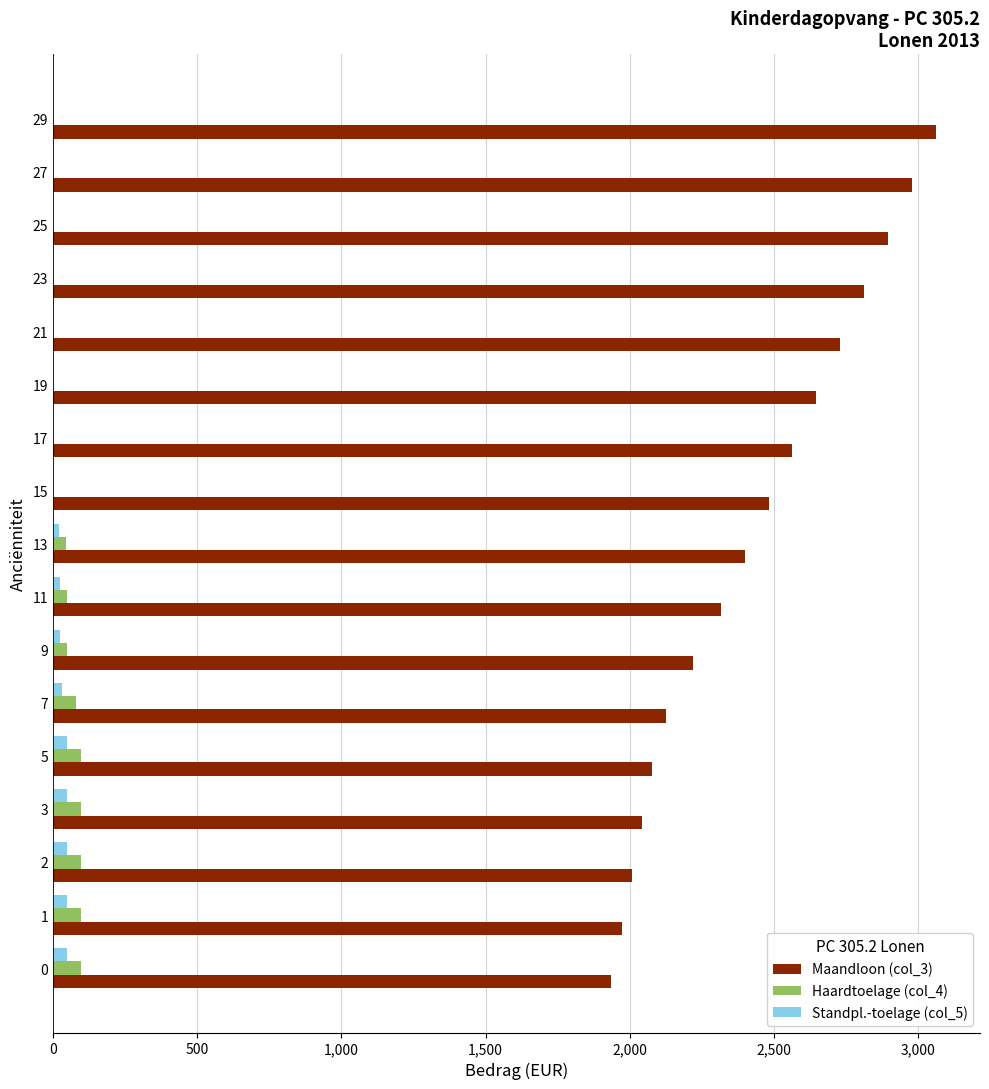

What is the highest value of the Haardtoelage (col_4) series?

96.5